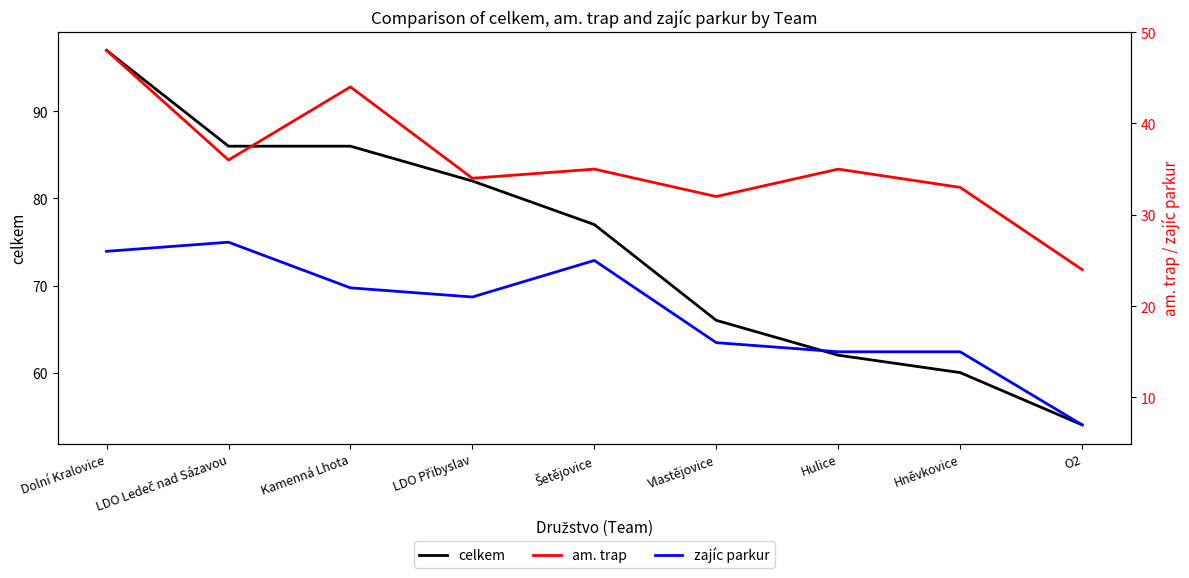

True or false: celkem and zajíc parkur cross at least once.

False